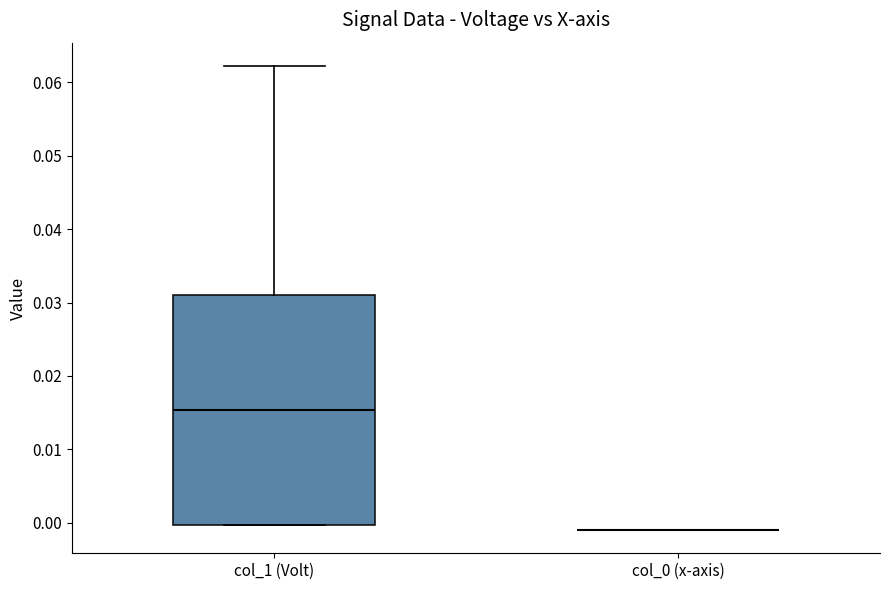

Reading left to right, read every box against the y-axis: the position of its median line, the range the box covers, and the ends of its whiskers. The values are not printed on the chart, so give them approximately, as read against the axis.

col_1 (Volt): median 0.015, box 0.000 to 0.031, whiskers 0.000 to 0.062
col_0 (x-axis): box collapsed to a line at -0.001, whiskers -0.001 to -0.001